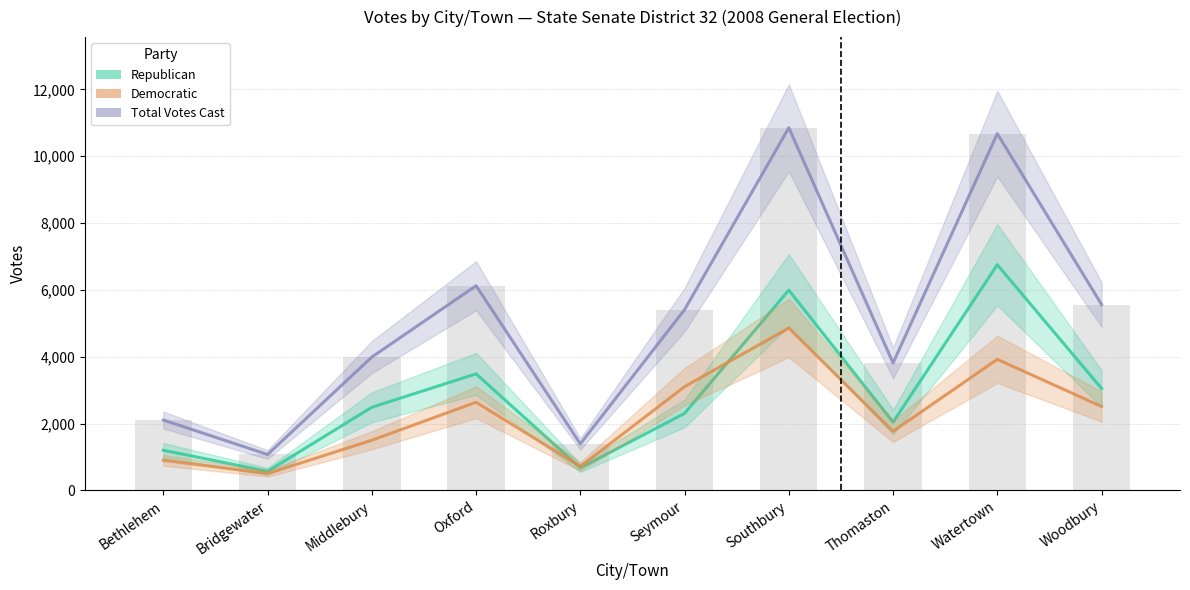

Which category has the highest value across all series?

Southbury